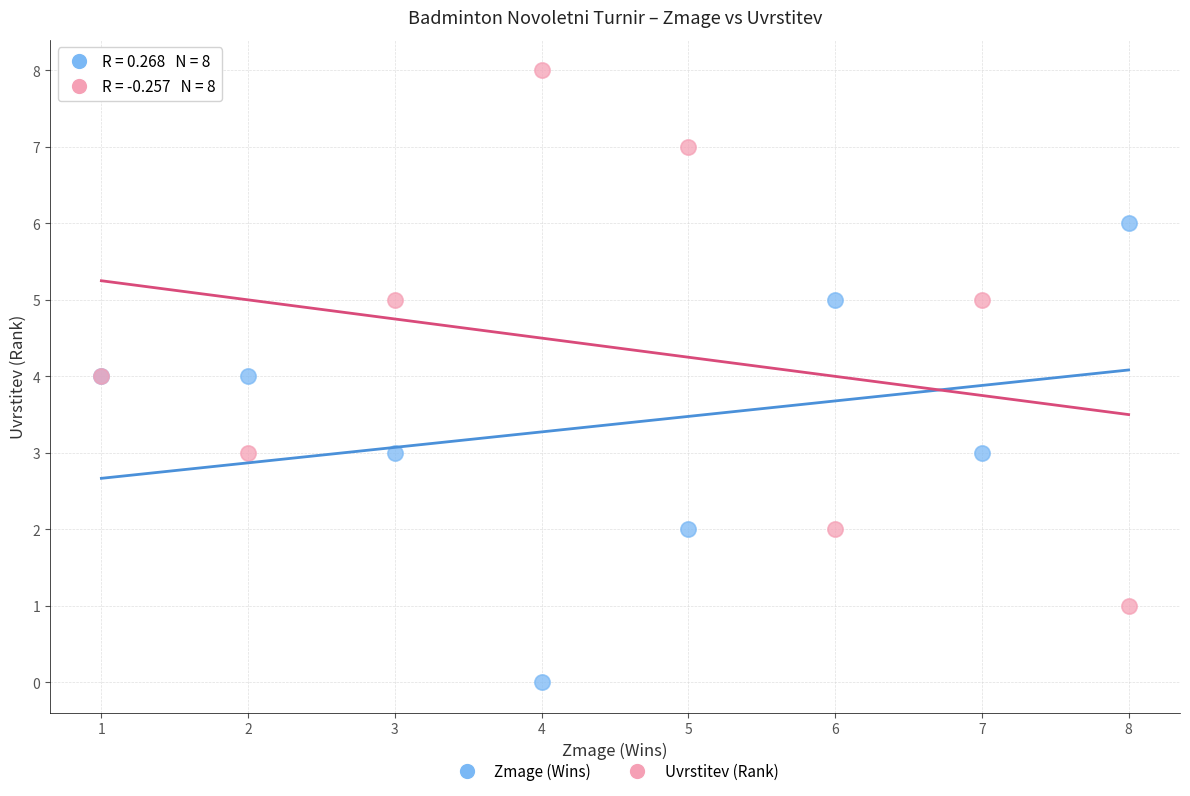

Which series has the largest Y range (max minus min)?

Uvrstitev (Rank)